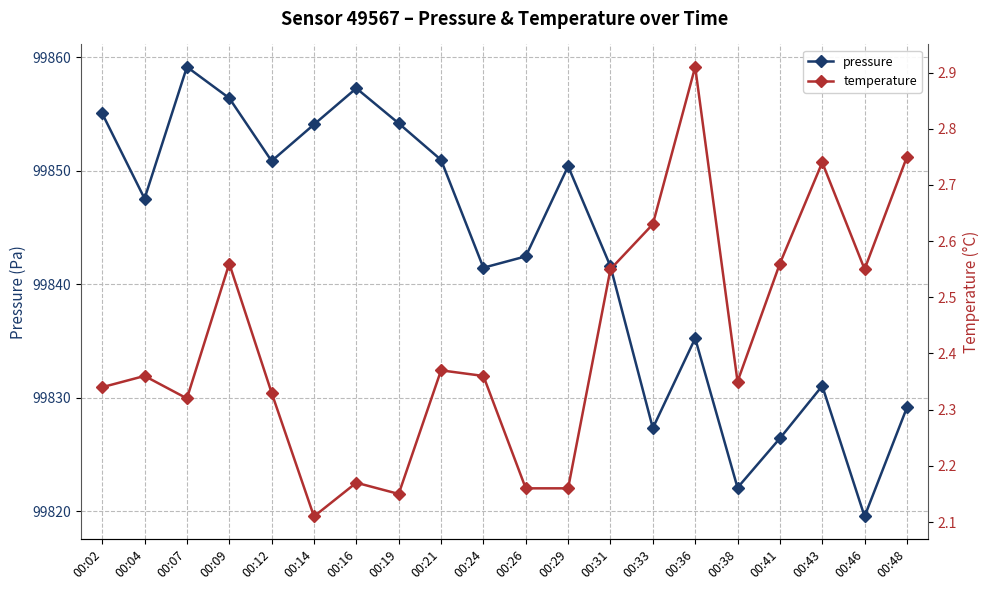

How many lines are shown in the chart?

2